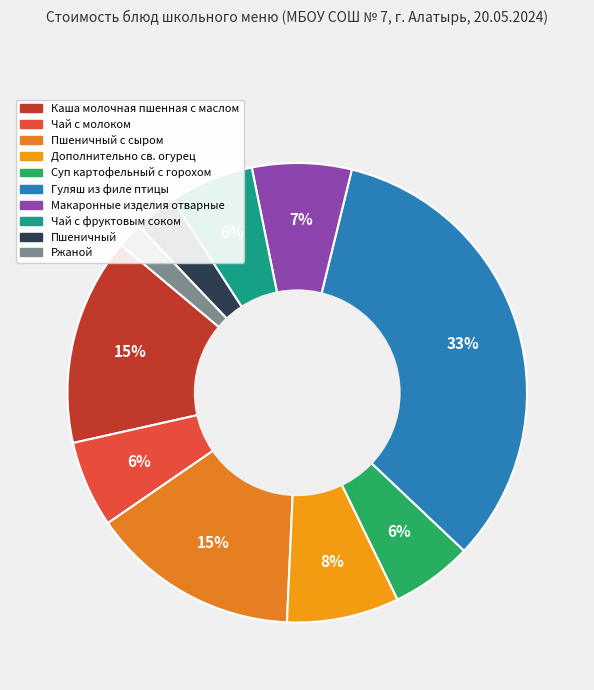

To the nearest percent, what is the average slice percentage?

10%